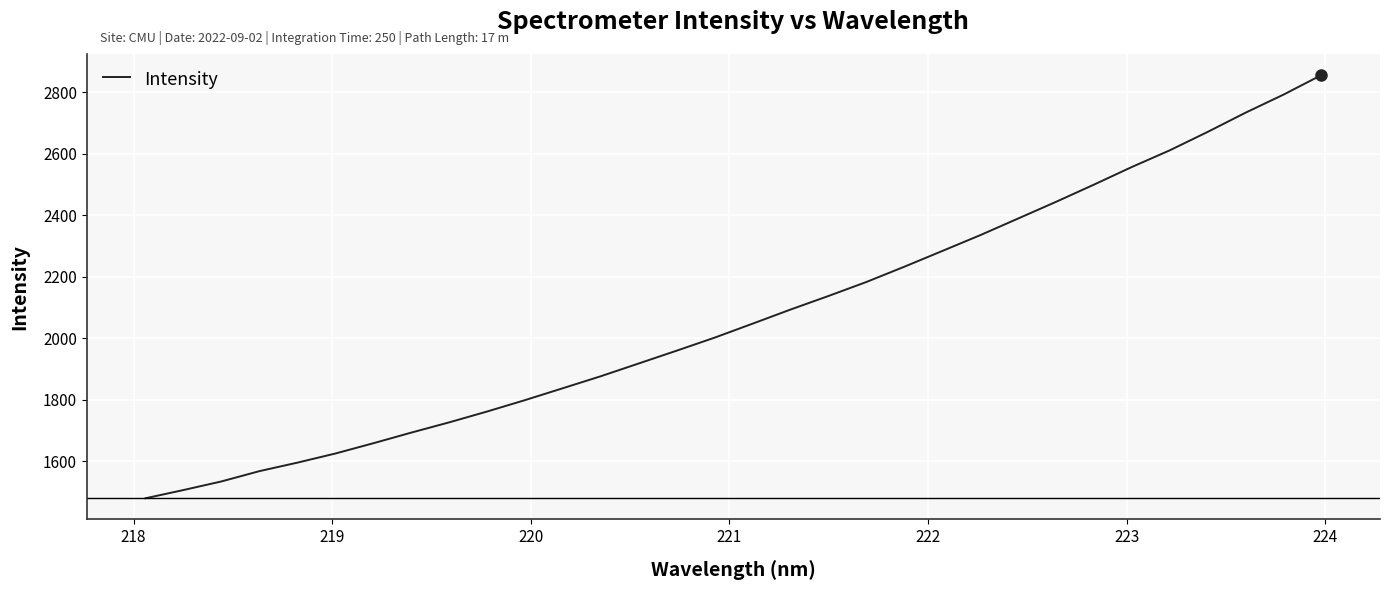

What is the maximum value shown in the chart?

2856.3